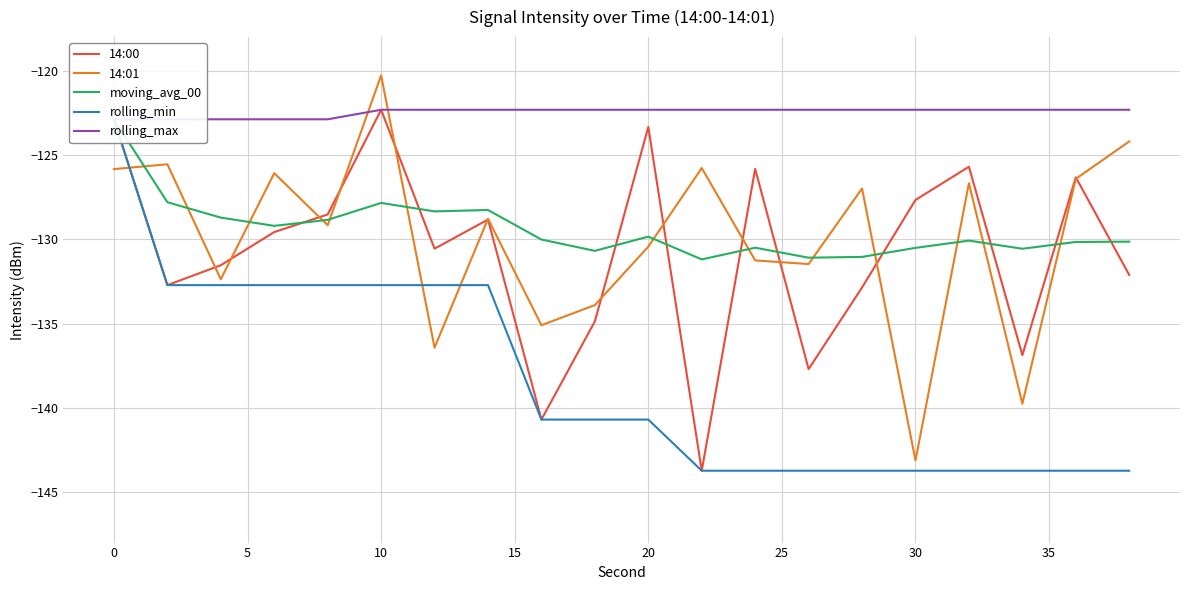

True or false: 14:00 and rolling_min intersect in this chart.

False